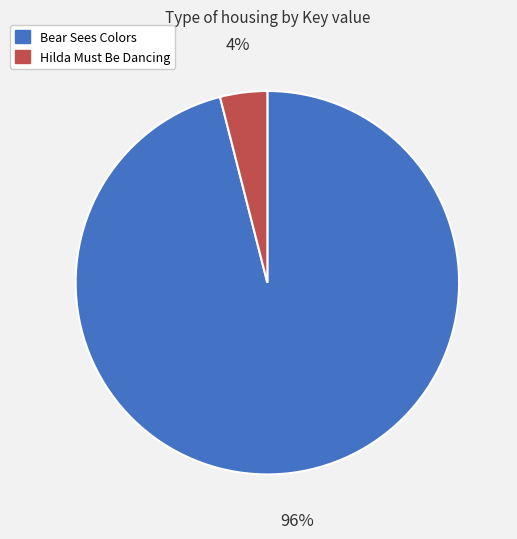

Which slice is the largest?

Bear Sees Colors